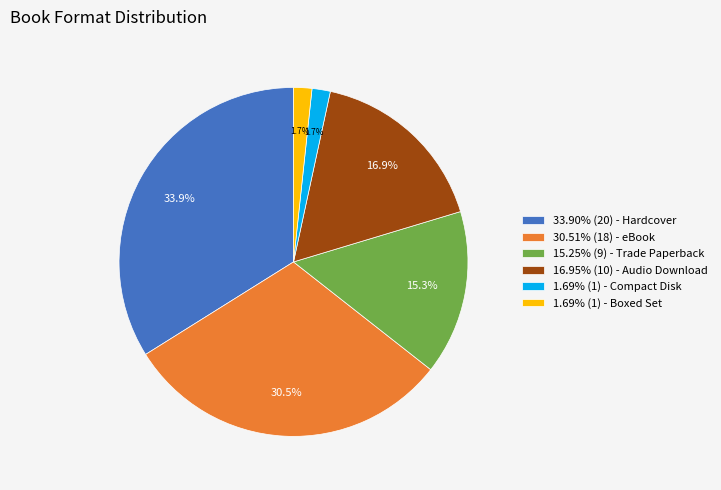

Does 33.90% (20) - Hardcover account for over 50% of the chart?

No